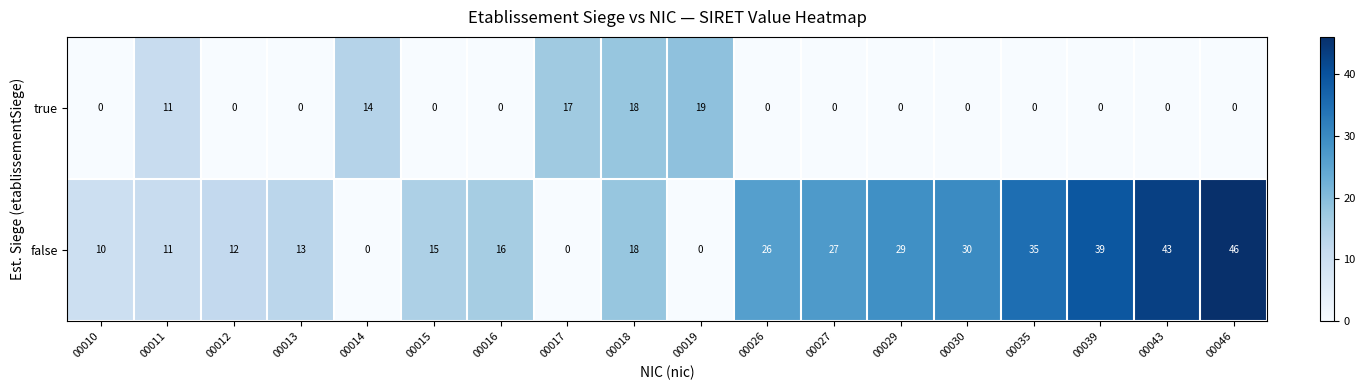

Rank the series at 00016 from highest to lowest value.

false, true